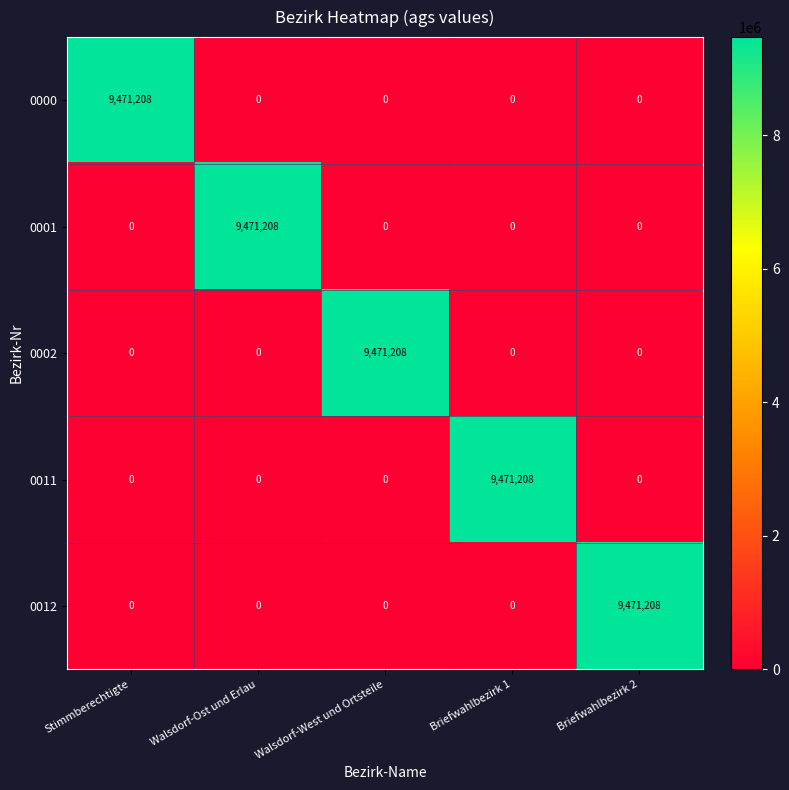

Reading left to right, what are all the values shown in this chart?

0000: 9471208	0	0	0	0
0001: 0	9471208	0	0	0
0002: 0	0	9471208	0	0
0011: 0	0	0	9471208	0
0012: 0	0	0	0	9471208